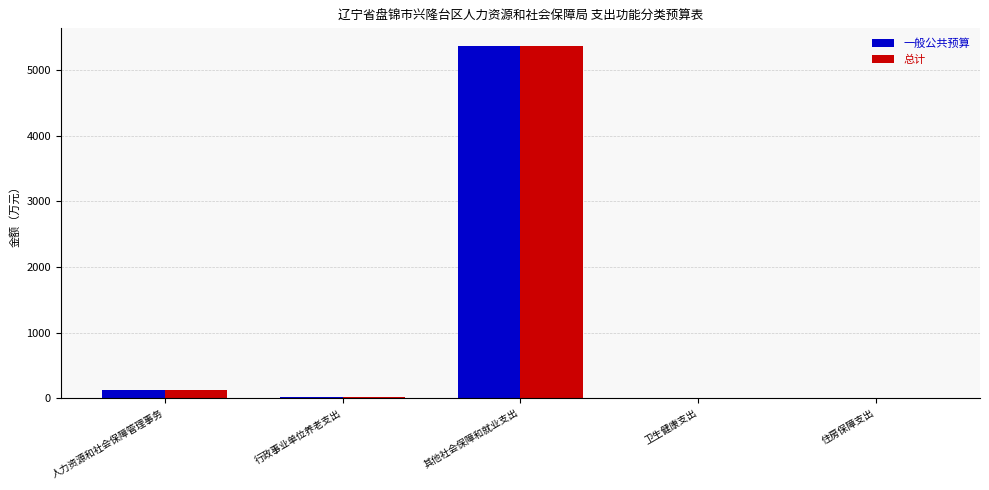

Does the chart contain stacked bars?

No